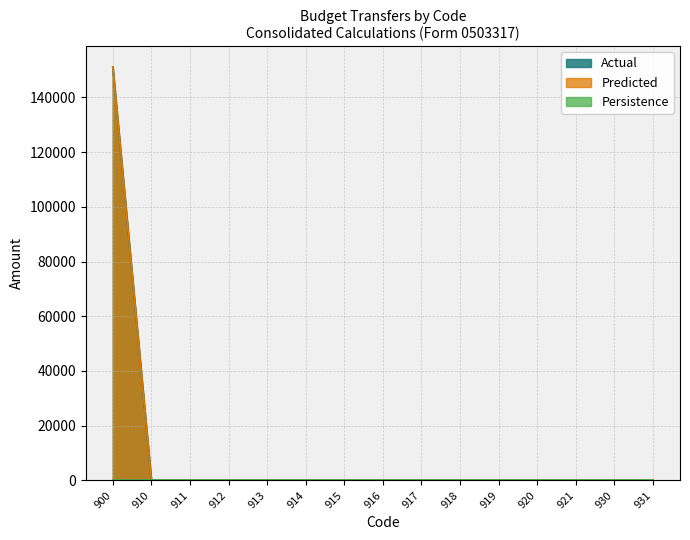

True or false: Persistence and Predicted cross at least once.

False